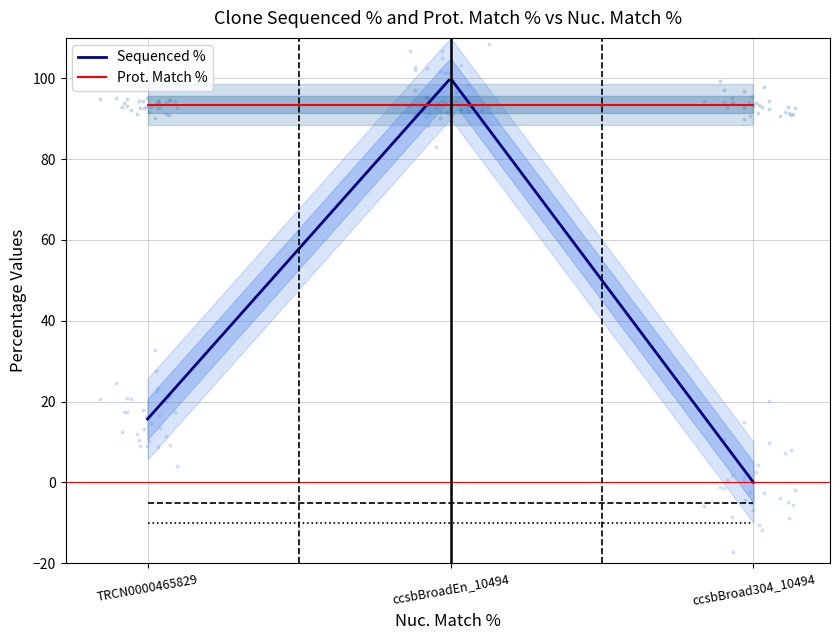

Which series reaches the minimum Y coordinate?

Sequenced %